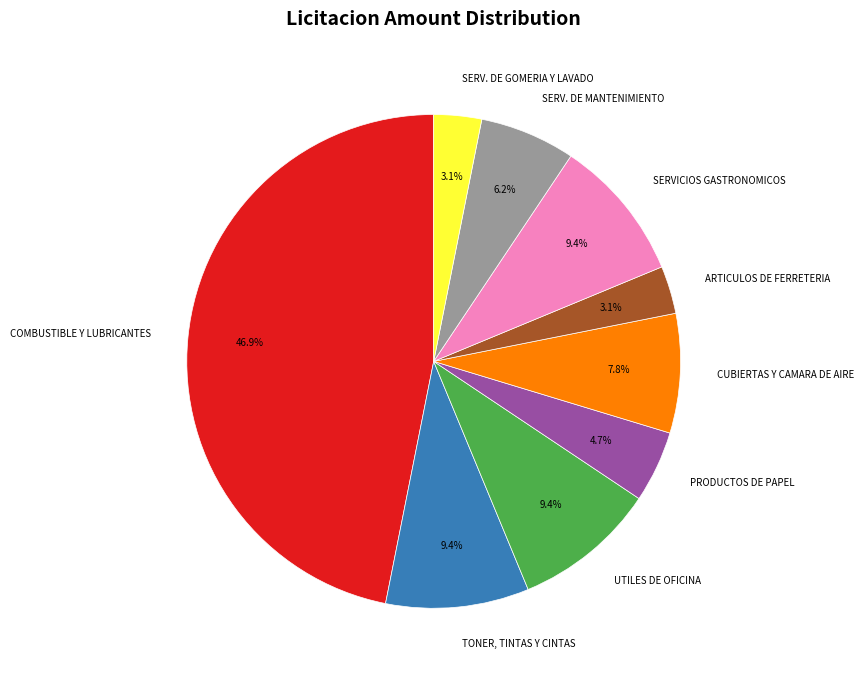

Which slice is the largest?

COMBUSTIBLE Y LUBRICANTES